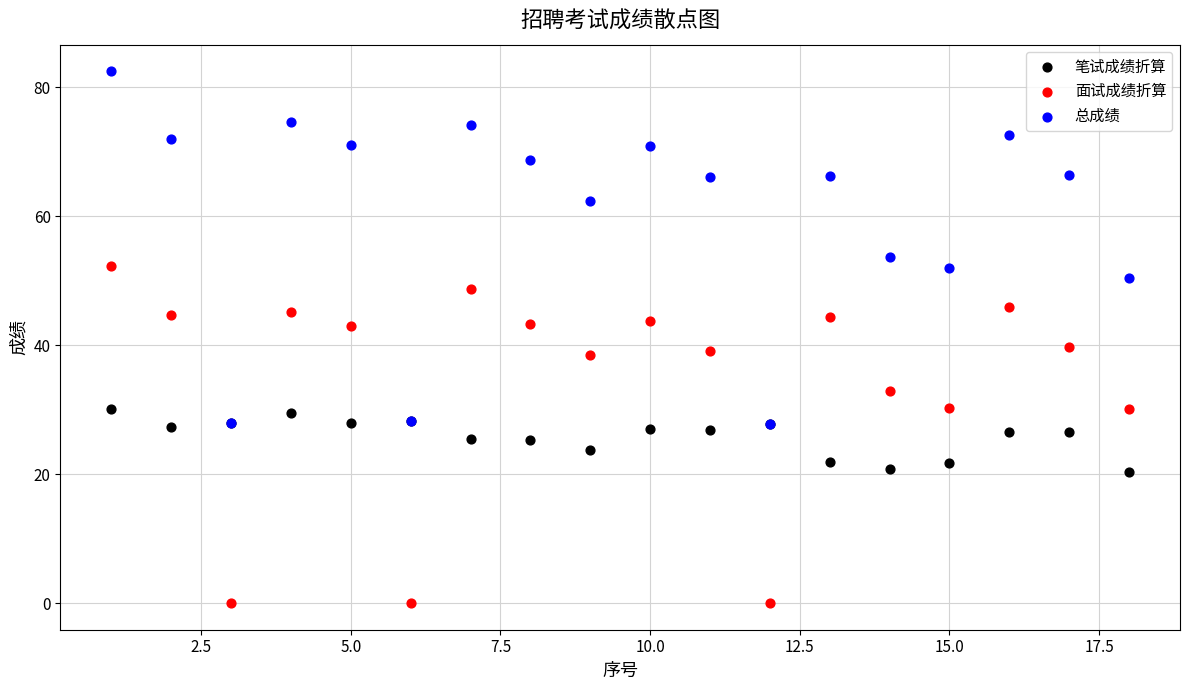

Which series has the largest Y range (max minus min)?

总成绩